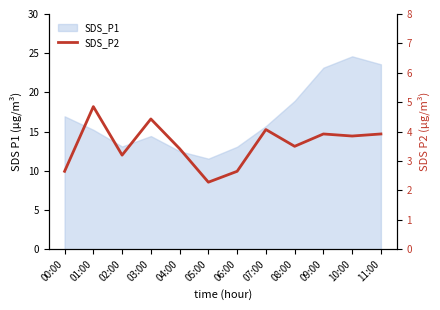

Reading left to right, what are all the values shown in this chart?

00:00=2.6	01:00=4.8	02:00=3.2	03:00=4.4	04:00=3.4	05:00=2.3	06:00=2.6	07:00=4.1	08:00=3.5	09:00=3.9	10:00=3.9	11:00=3.9